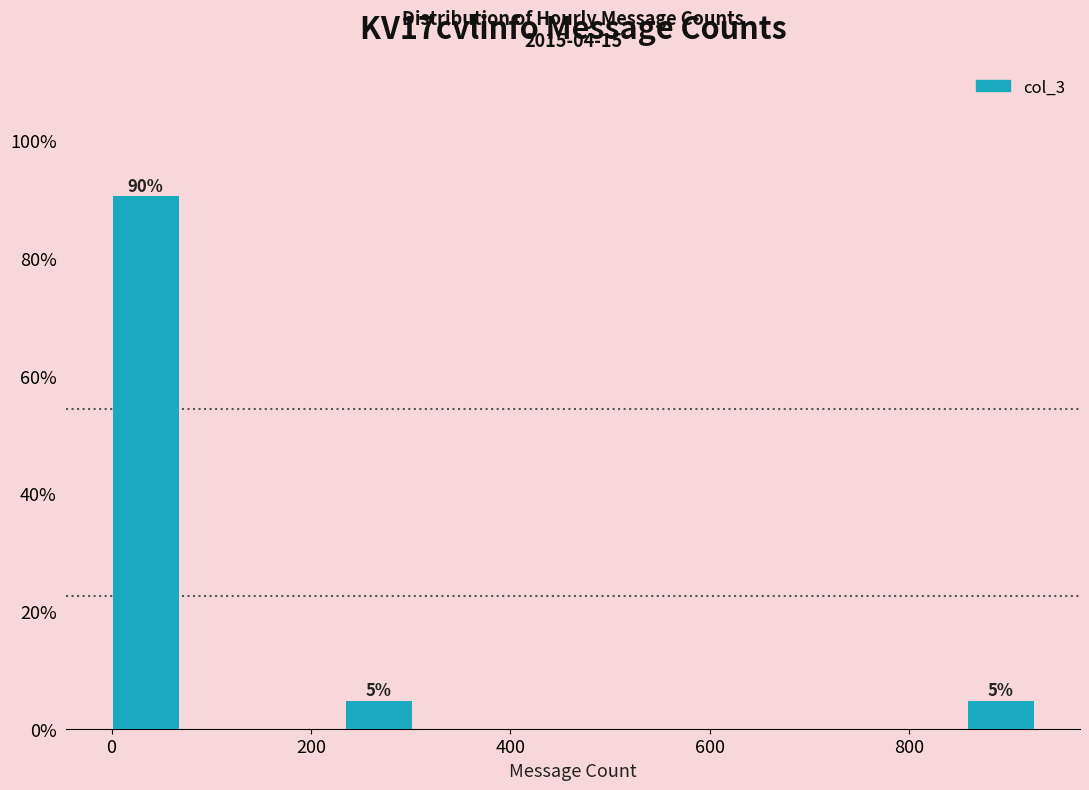

Read against the x-axis, roughly where is the centre of the tallest bar?

40